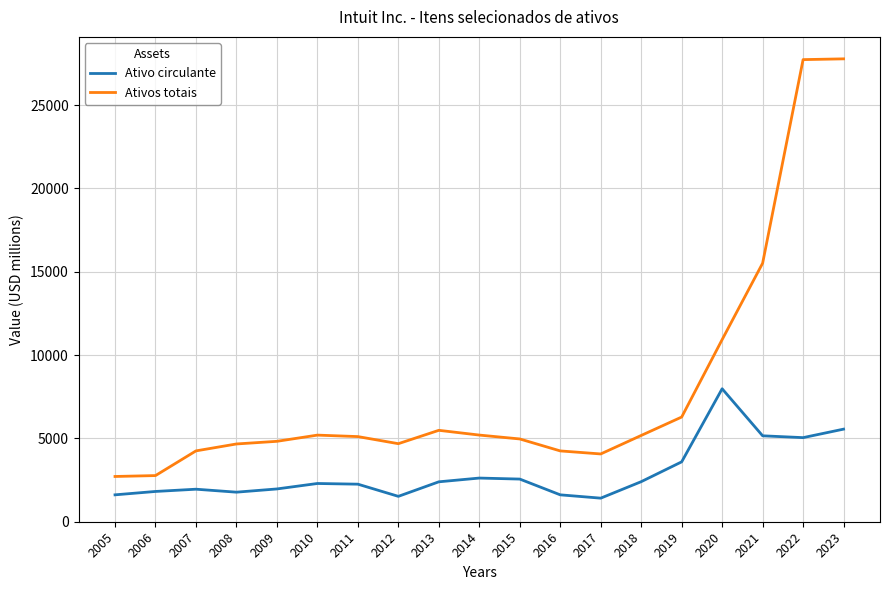

What is the average value of the Ativos totais series?

7980